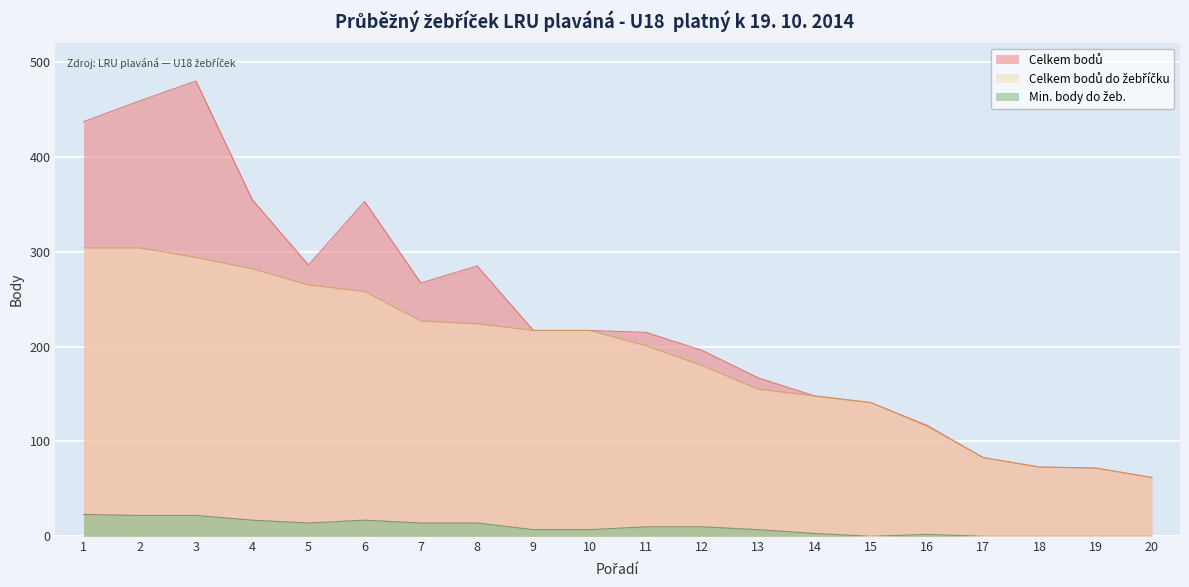

How many positive values does the Min. body do žeb. series have?

15